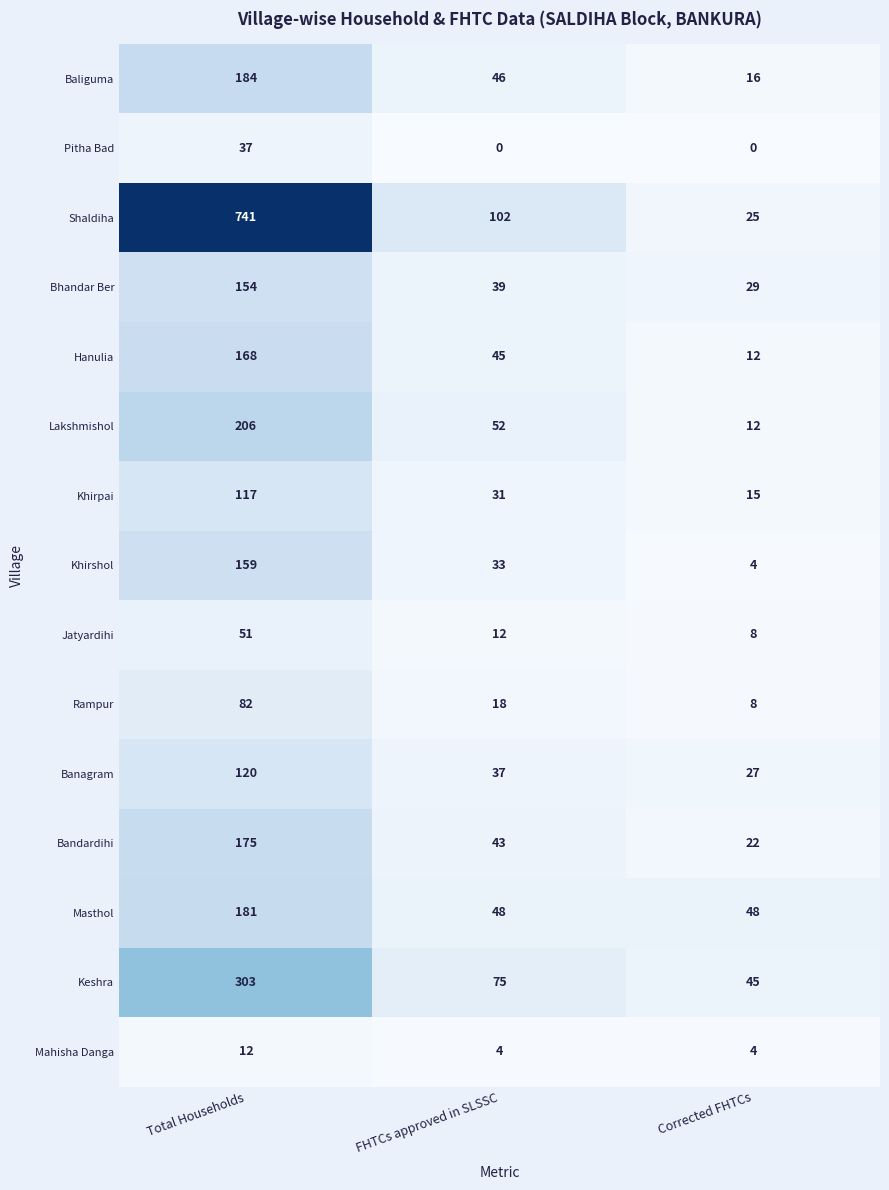

What is the average value of the Baliguma series?

82